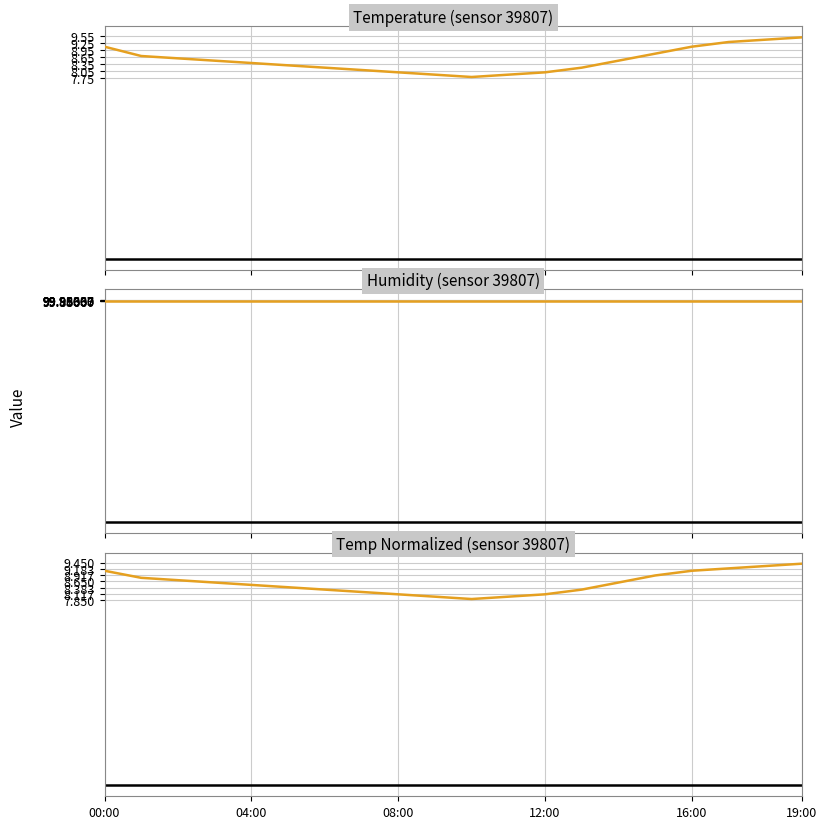

The Temperature (sensor 39807) series shows 9.1 at 00:00. True or false?

True